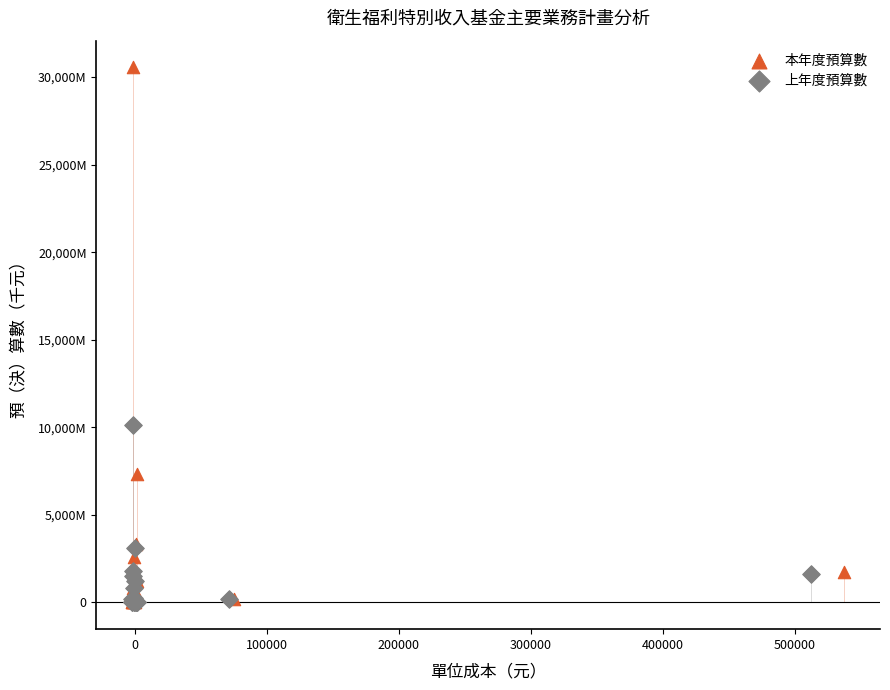

What are all the series names shown in the legend?

本年度預算數, 上年度預算數